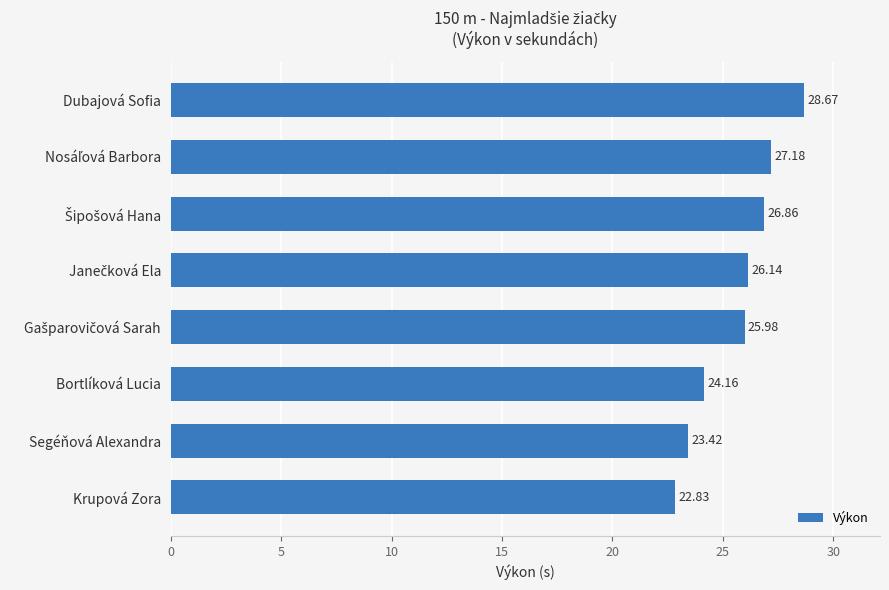

Where is the data nearest to the value 25?

Bortlíková Lucia